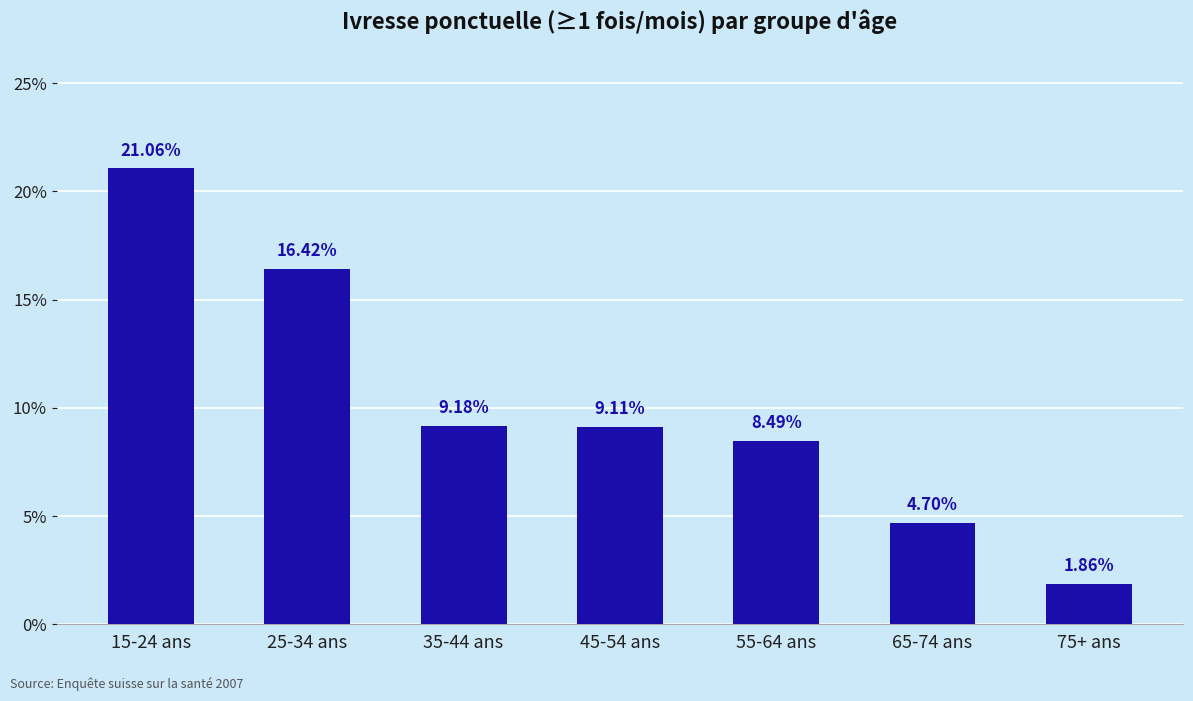

What is the change in value from 15-24 ans to 55-64 ans?

-12.6